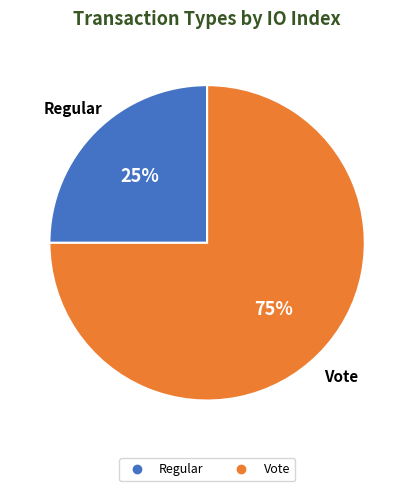

To the nearest percent, what is the difference between the largest and smallest slice percentages?

50%